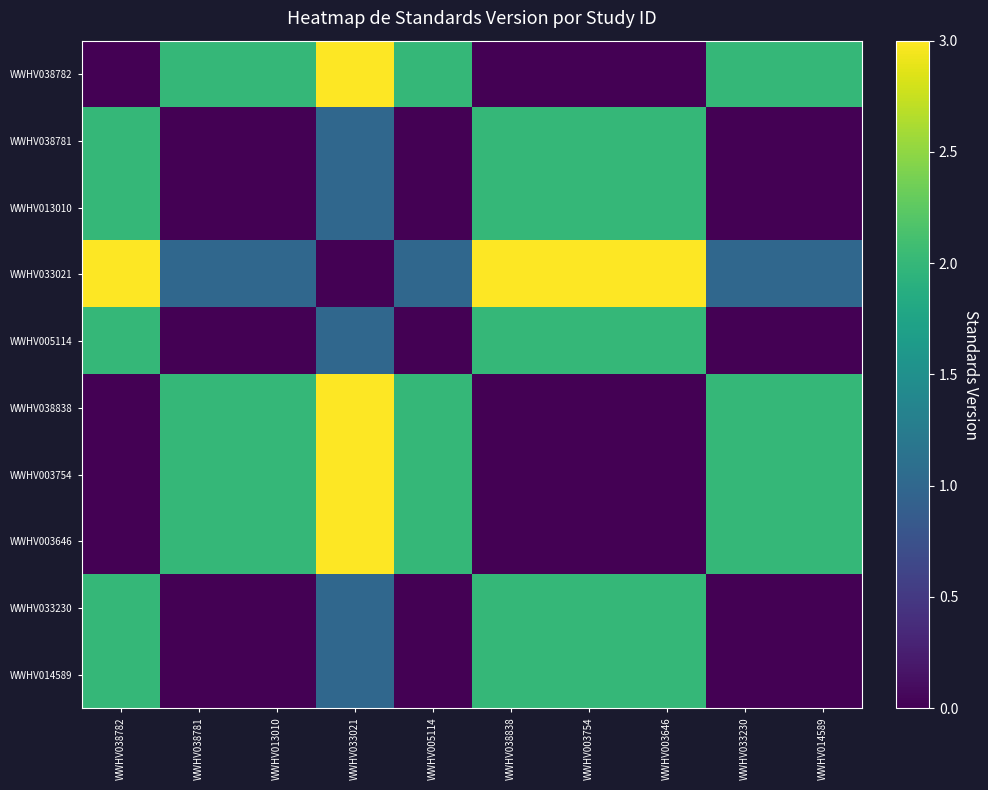

Which series has the largest total across all categories?

WWHV033021